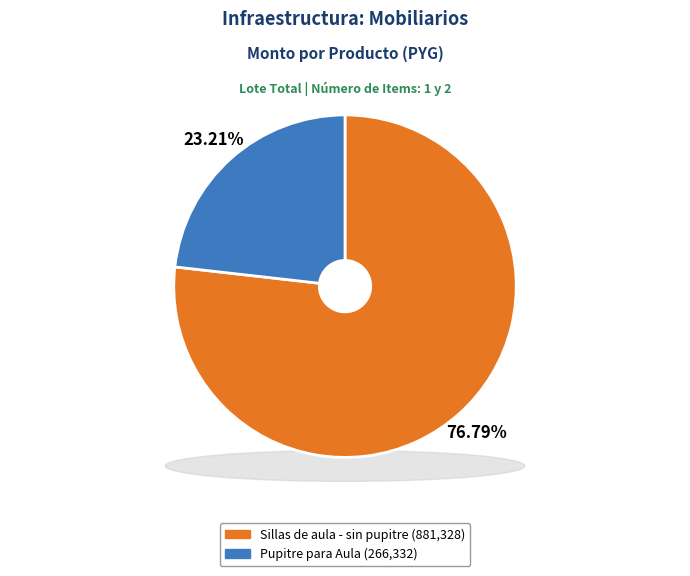

Count the number of slices in the pie.

2